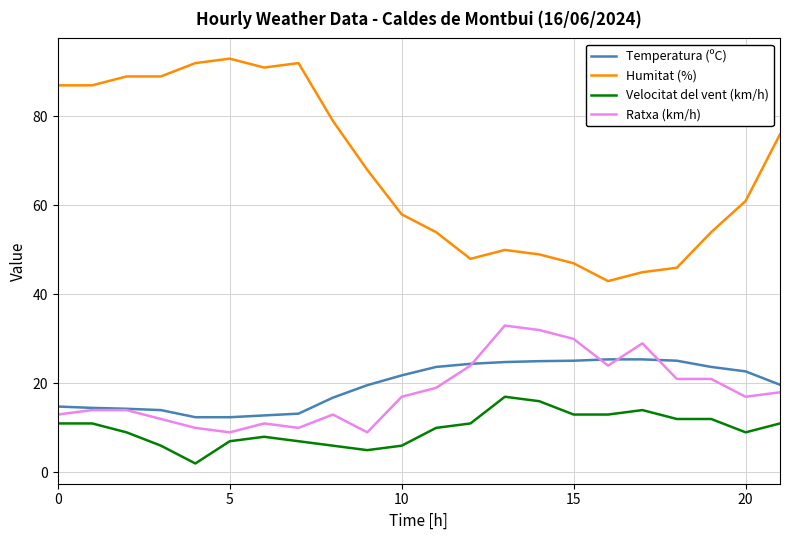

List the series in order of their peak value, lowest first.

Velocitat del vent (km/h), Temperatura (ºC), Ratxa (km/h), Humitat (%)